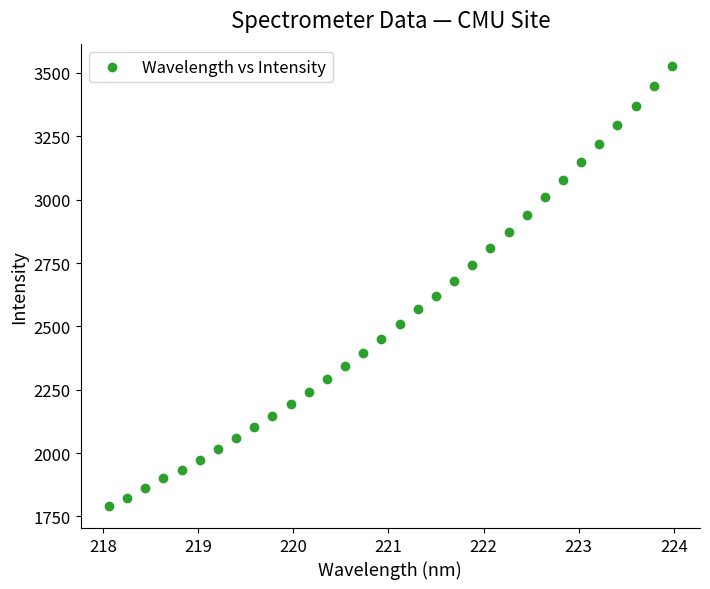

What is the range of X values (max minus min)?

5.9